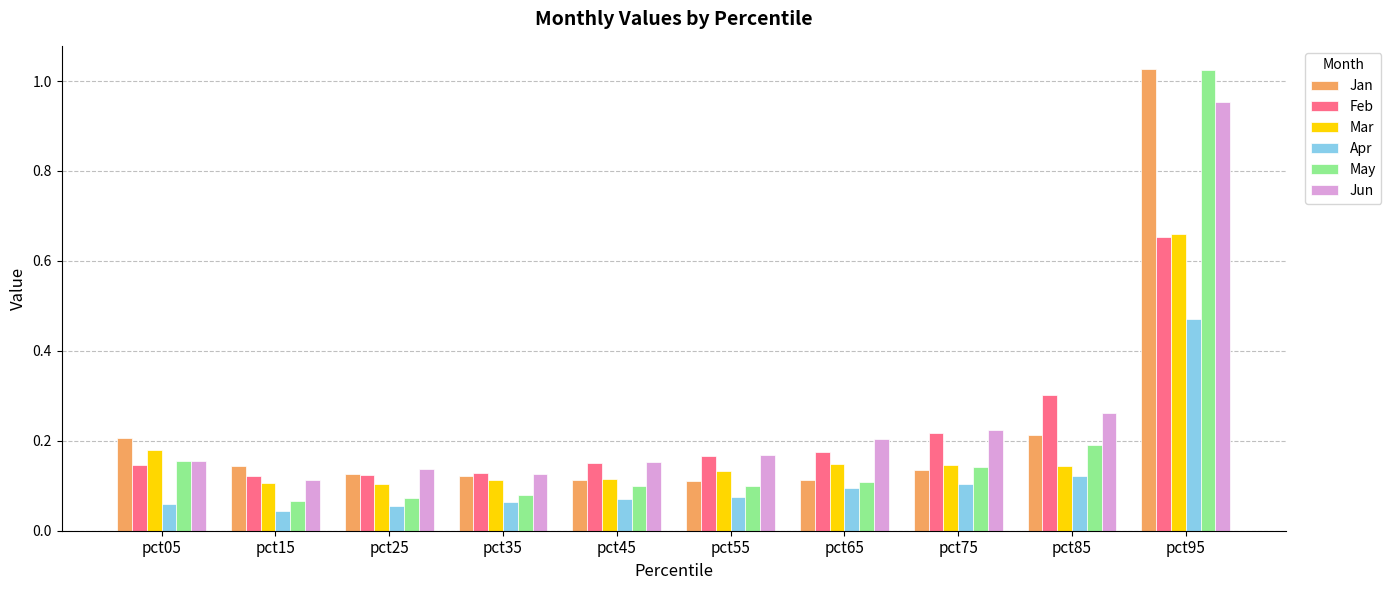

Is the value of Apr at pct05 greater than the value of Jan at pct75?

No